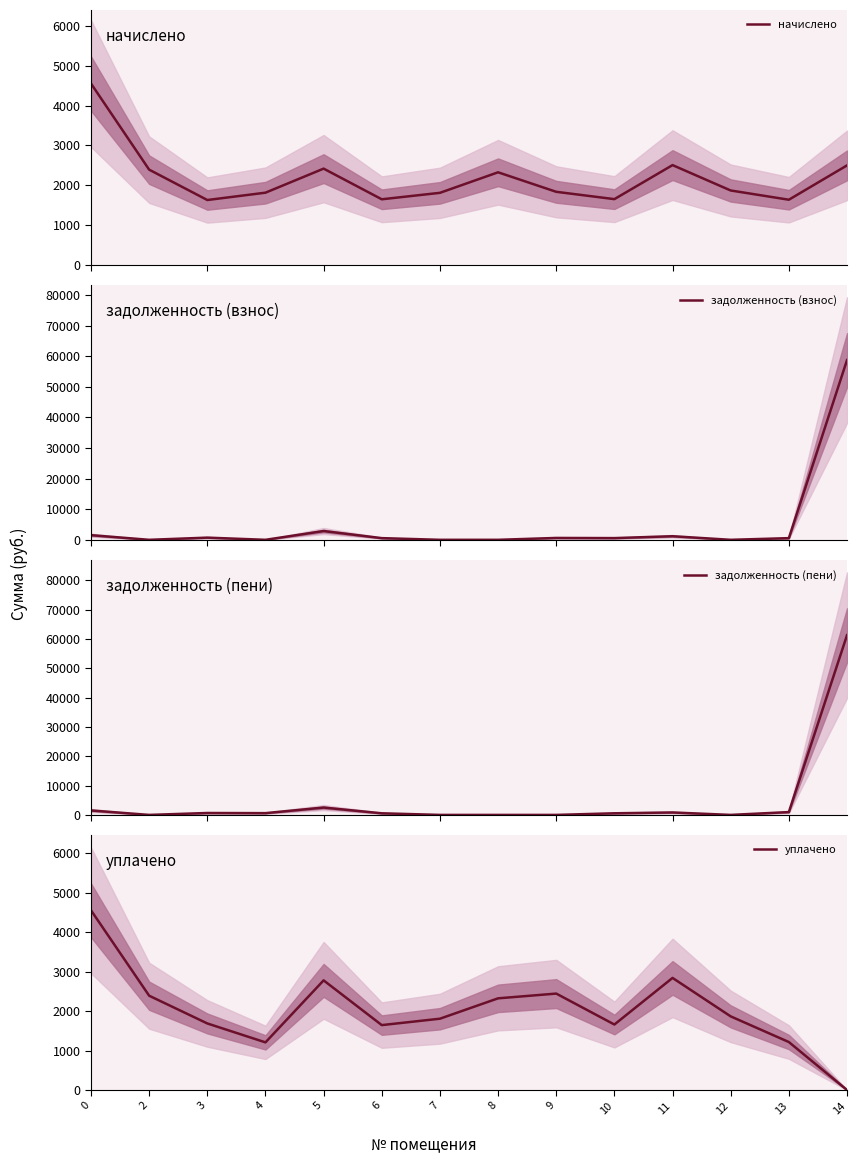

What is the total value across all series at 4?

3620.6